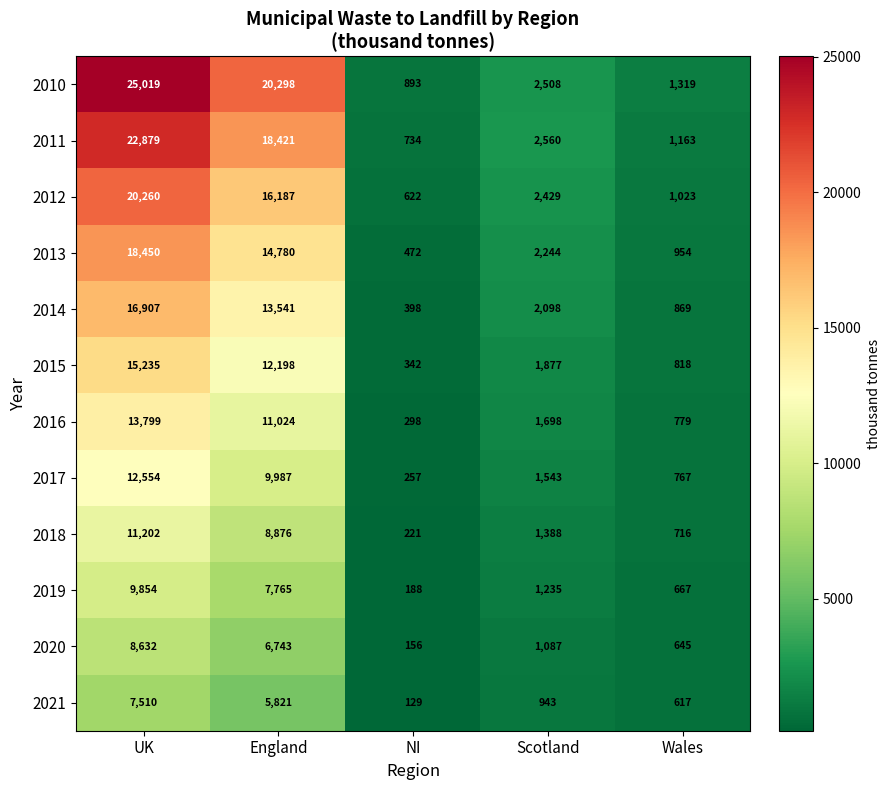

Between UK and Scotland, which series saw the biggest shift?

2010